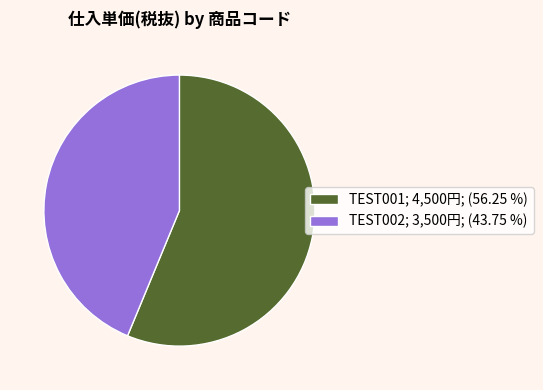

What is the smallest slice in the pie chart?

TEST002